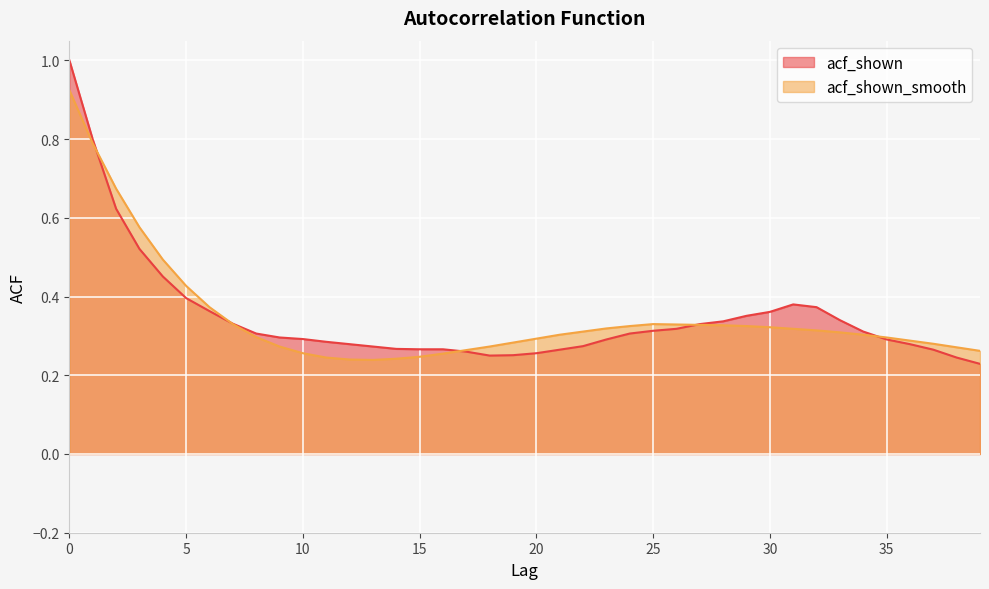

At which category does acf_shown_smooth reach its first local valley?

13